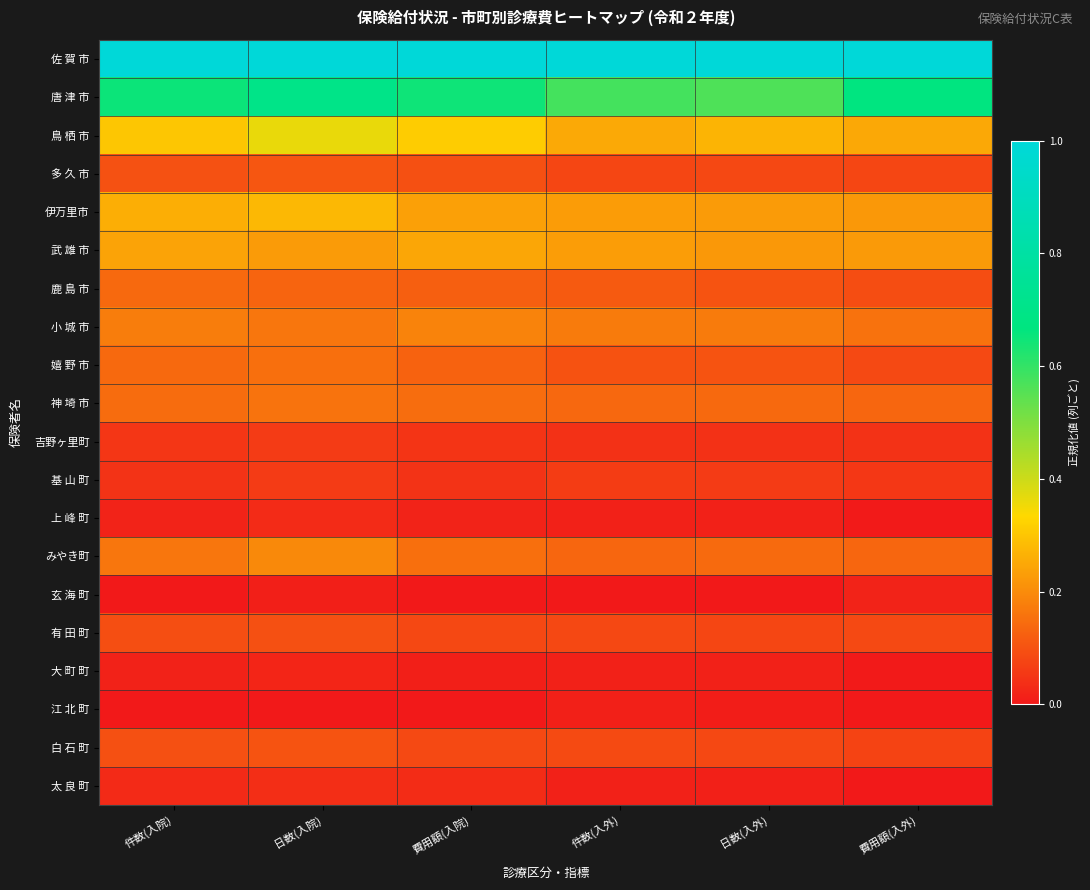

What is the total value across all series at 日数(入外)?

3.3